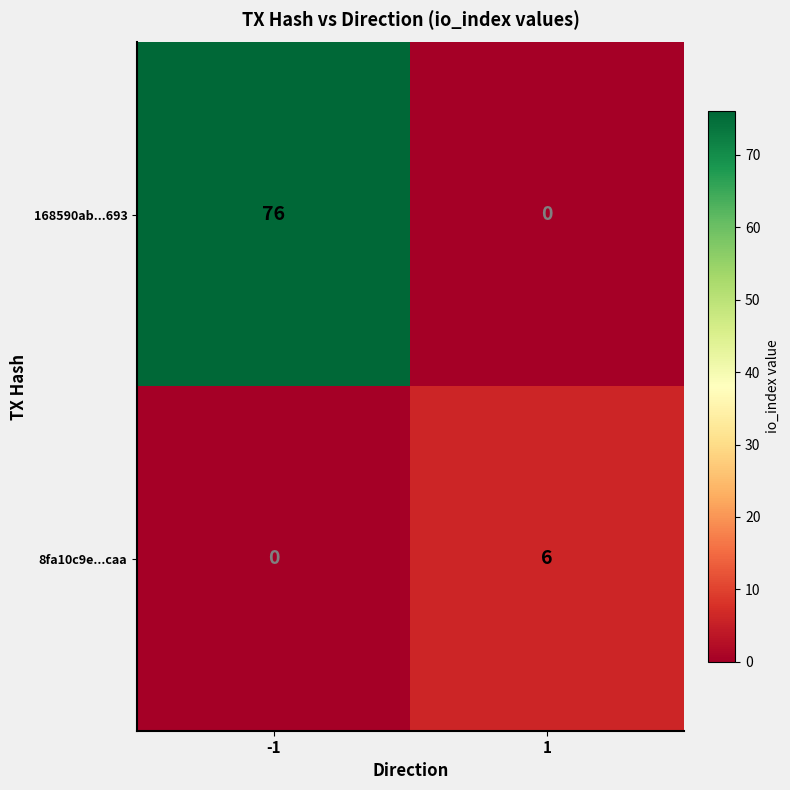

Which series has the largest total across all categories?

168590ab...693